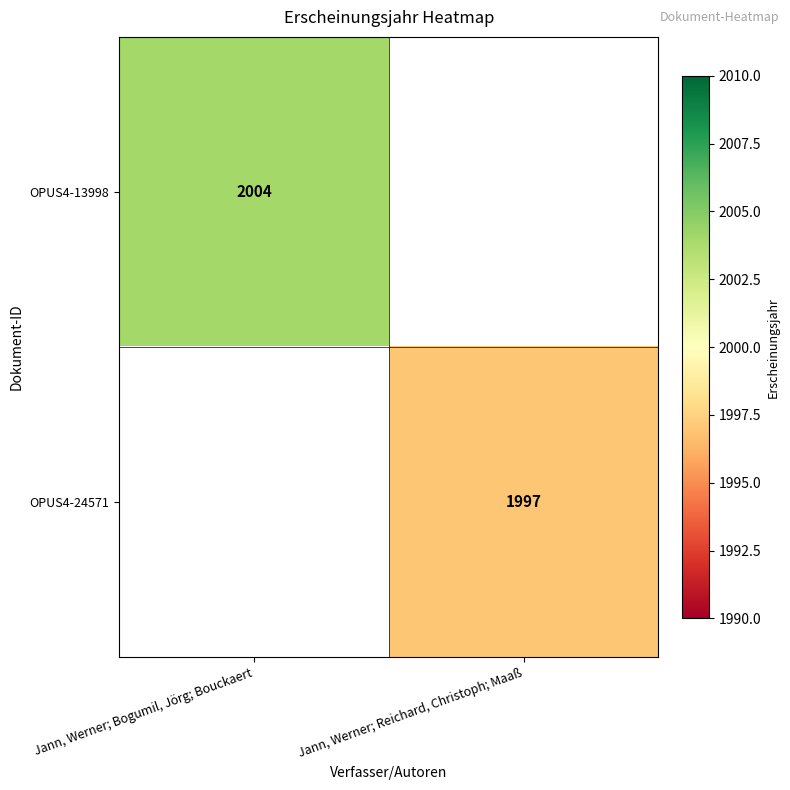

What is the greatest value displayed?

2004.0